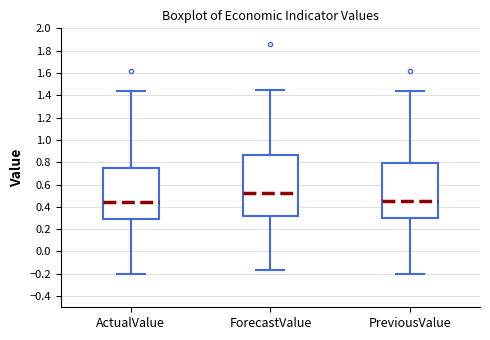

Comparing the boxes themselves (not the whiskers), which one is the tallest?

ForecastValue